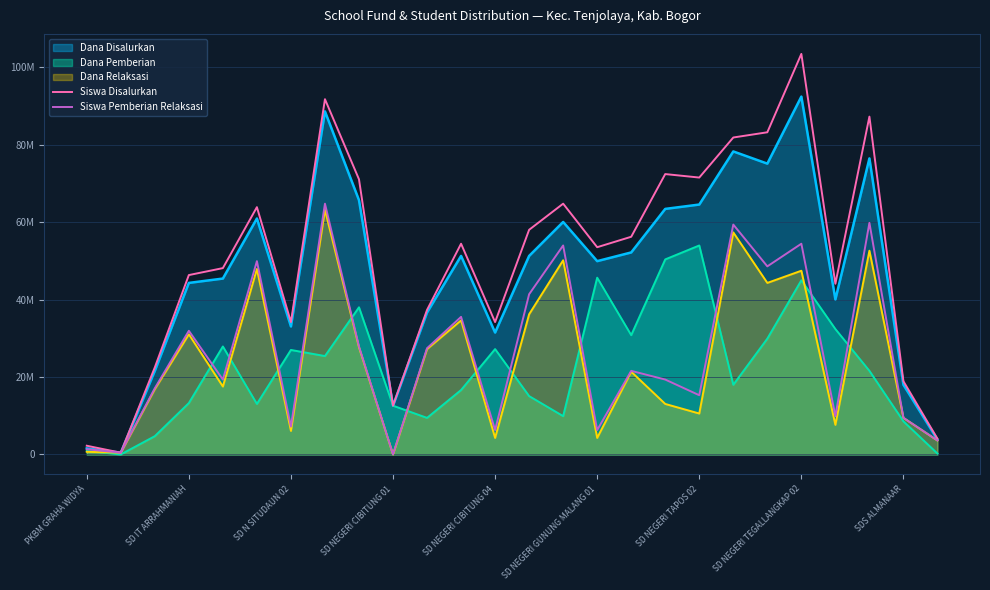

What are all the series names shown in the legend?

Dana Disalurkan, Dana Pemberian, Dana Relaksasi, Siswa Disalurkan, Siswa Pemberian Relaksasi